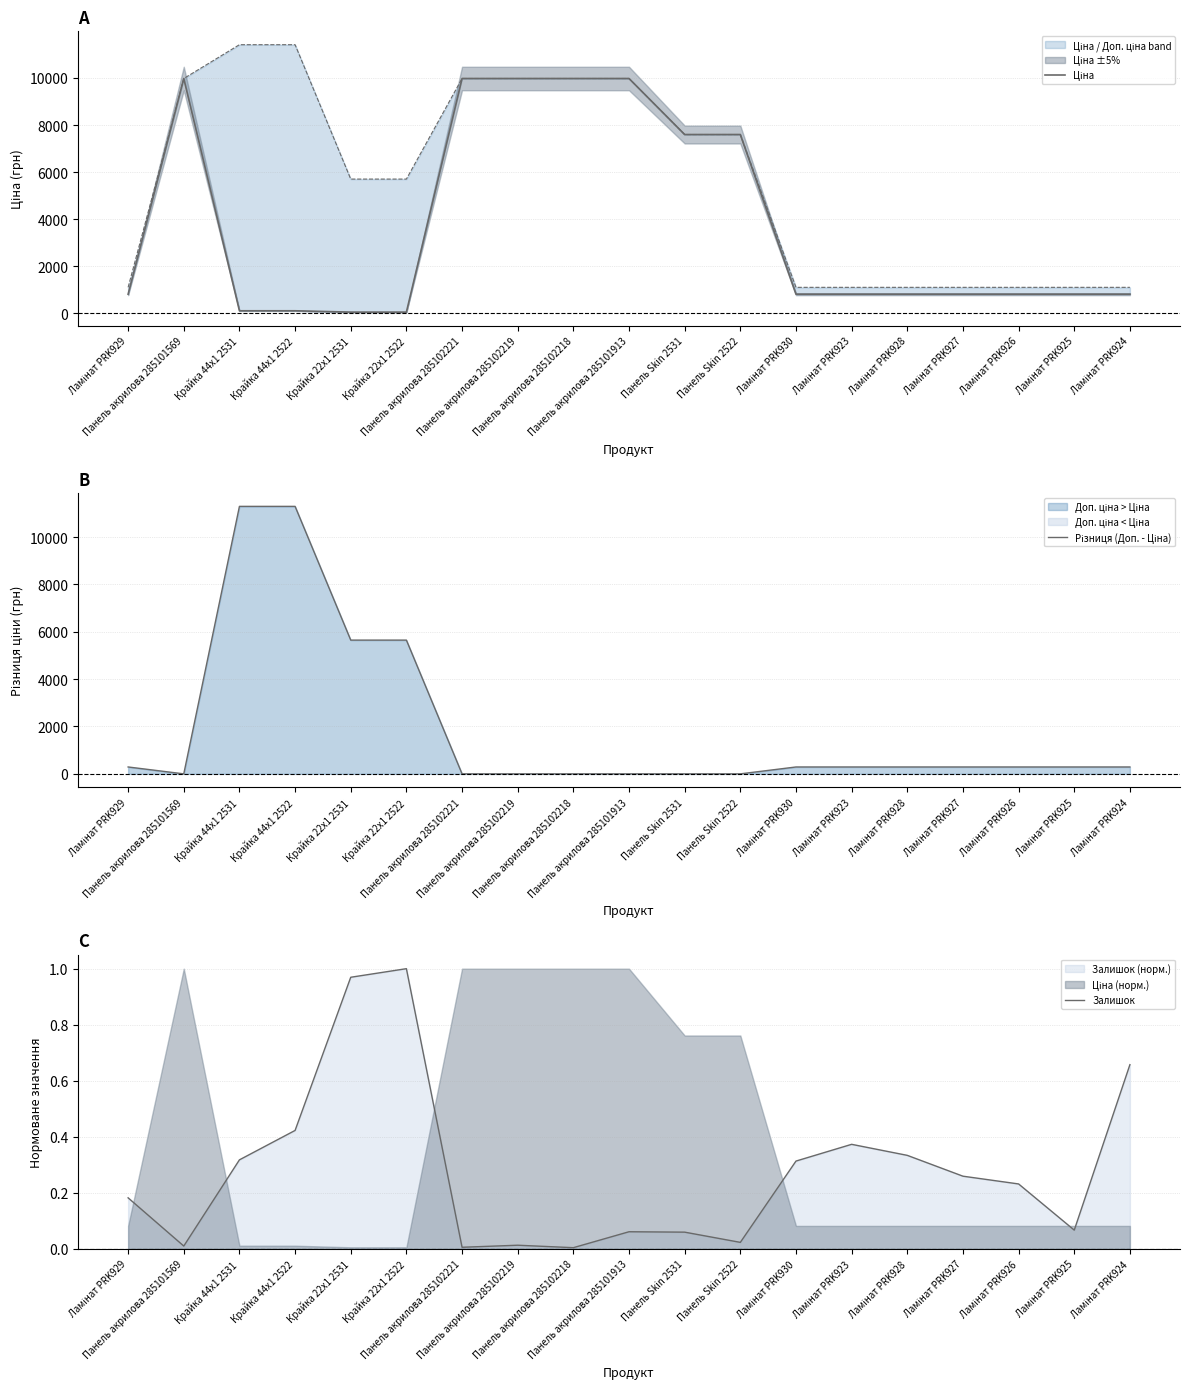

What is the total value across all series at Панель Skin 2522?

7596.6